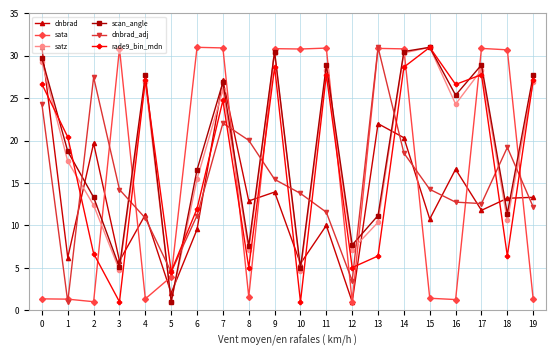

What is the spread (max minus min) of values at 1?

19.4